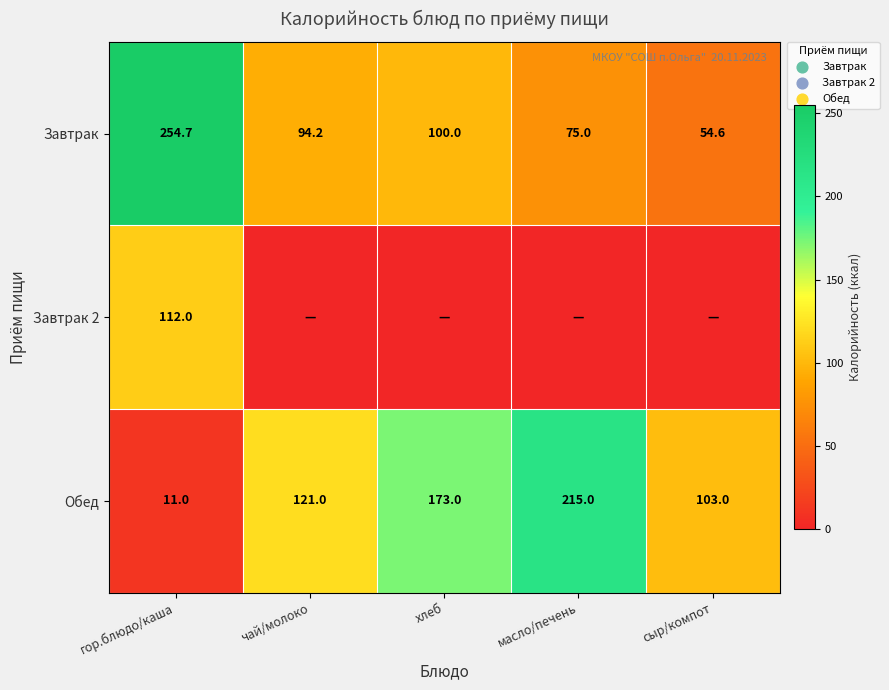

Where does the Завтрак series first go above 94?

гор.блюдо/каша